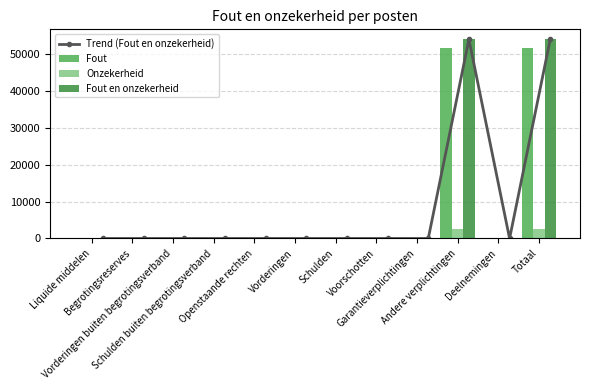

What is the label of the 9th bar from the left?

Garantieverplichtingen